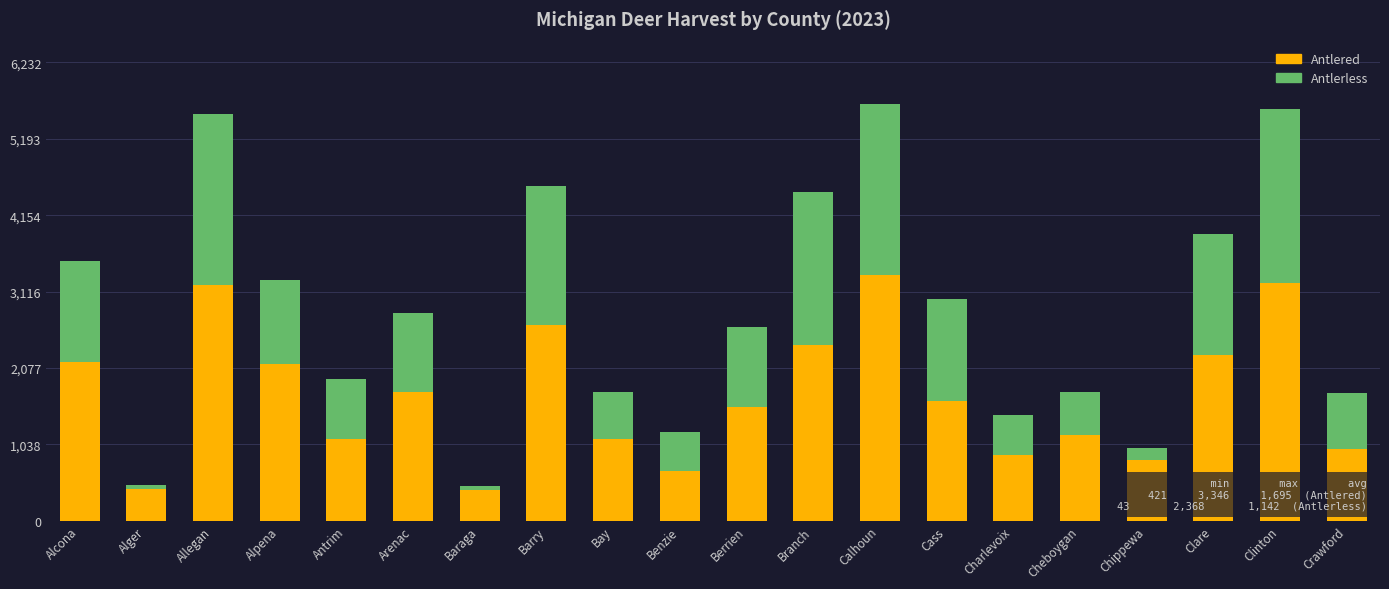

What is the total value across all series at Charlevoix?

1441